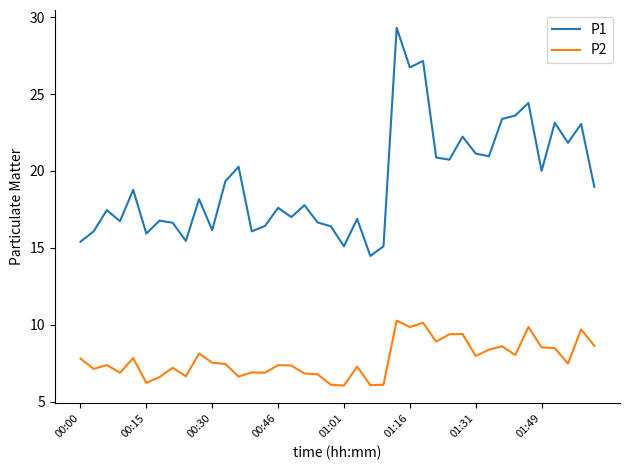

What is the maximum value shown in the chart?

29.3